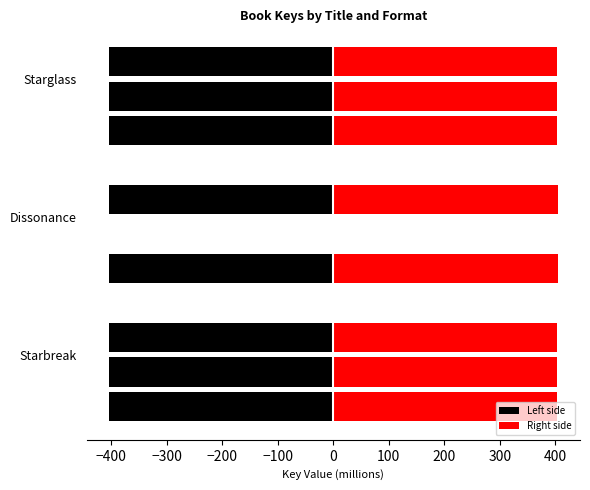

What is the difference between the maximum and minimum values in the eBook (Right) series?

0.2